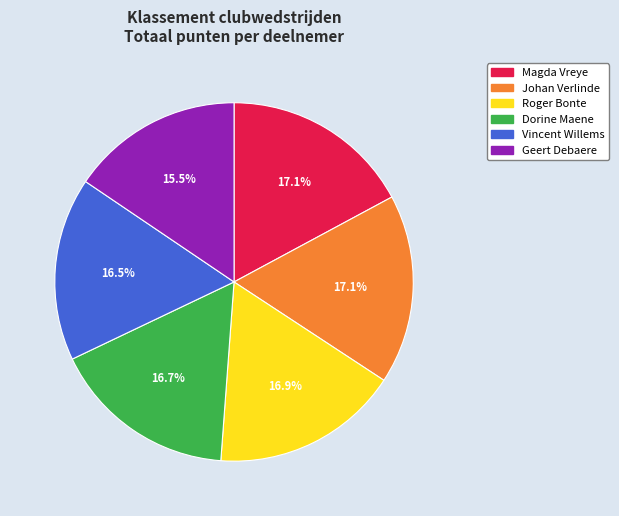

Is it true that Roger Bonte is 11% of the pie?

False